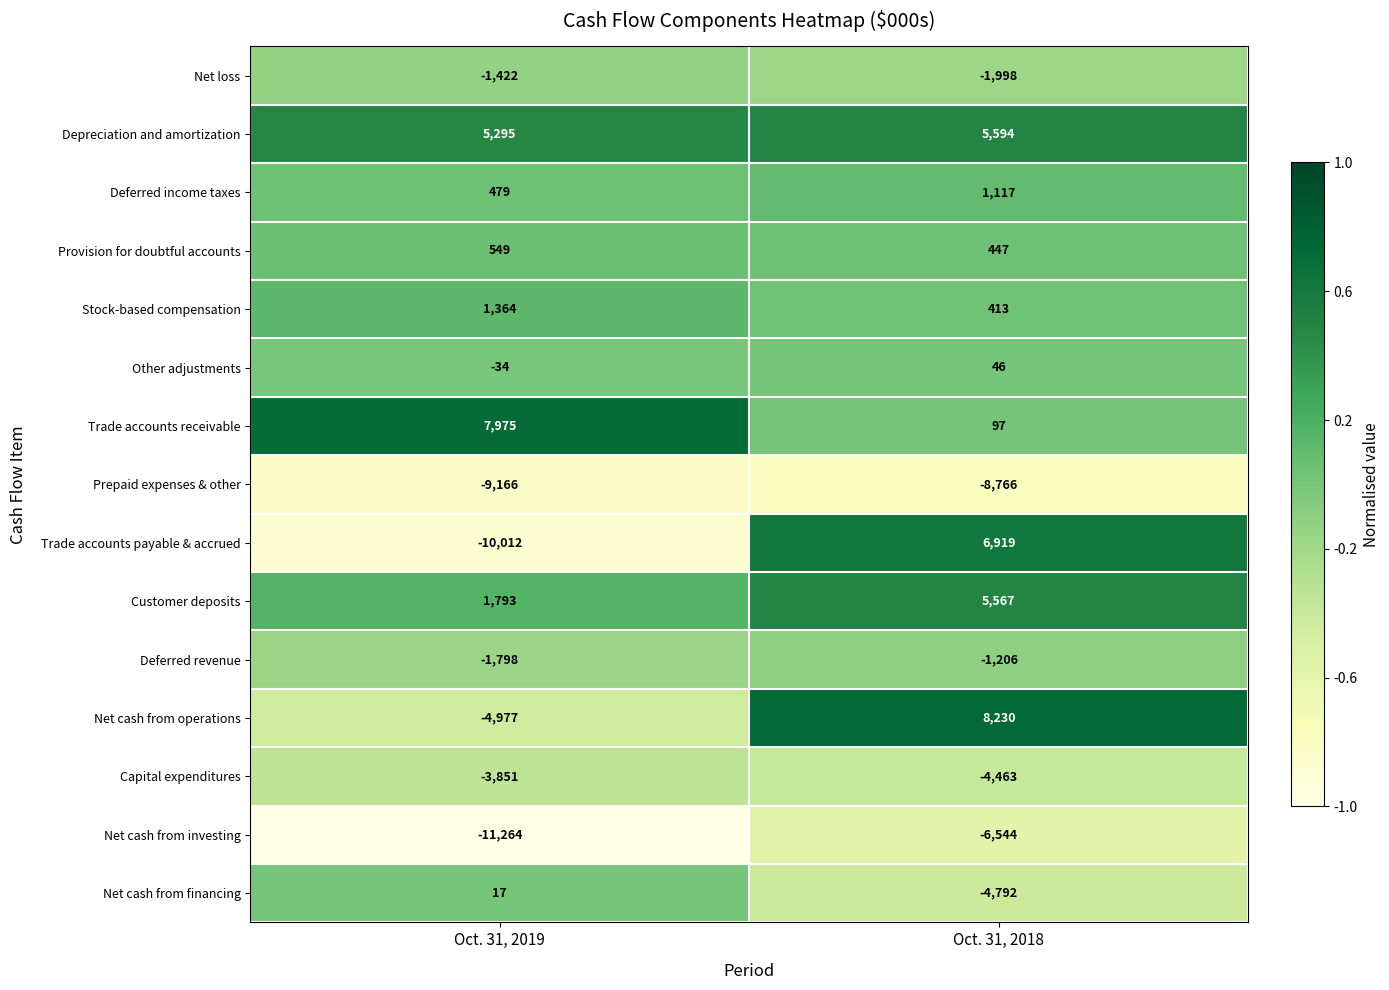

At which category is the sum across all series the highest?

Oct. 31, 2018